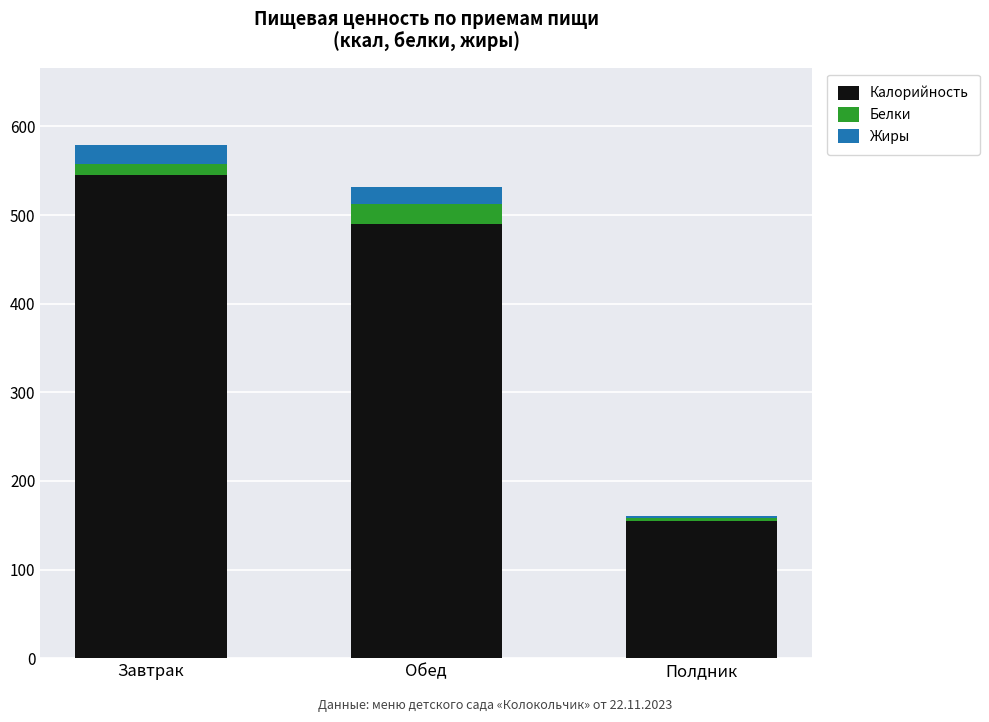

At which label does Калорийность reach its peak?

Завтрак